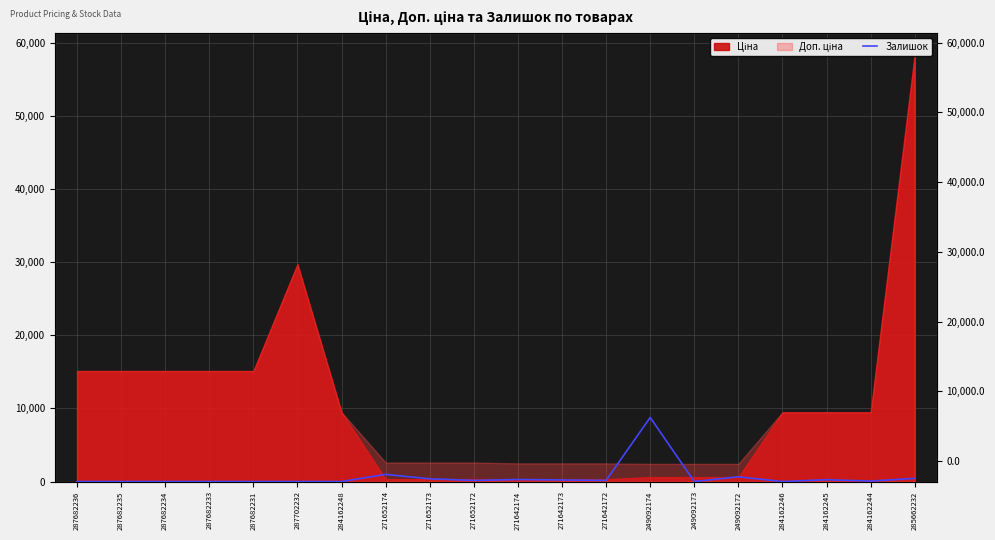

True or false: the data shows 153.2 at 271642172.

True